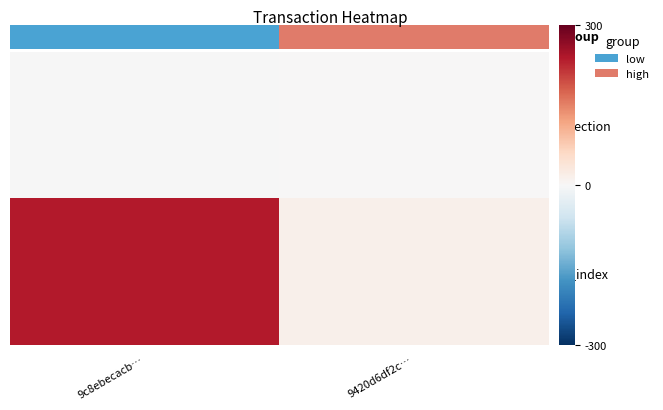

Reading left to right, extract all data points from this chart.

direction: 9c8ebecacb…=-1	9420d6df2c…=1
io_index: 9c8ebecacb…=237	9420d6df2c…=16